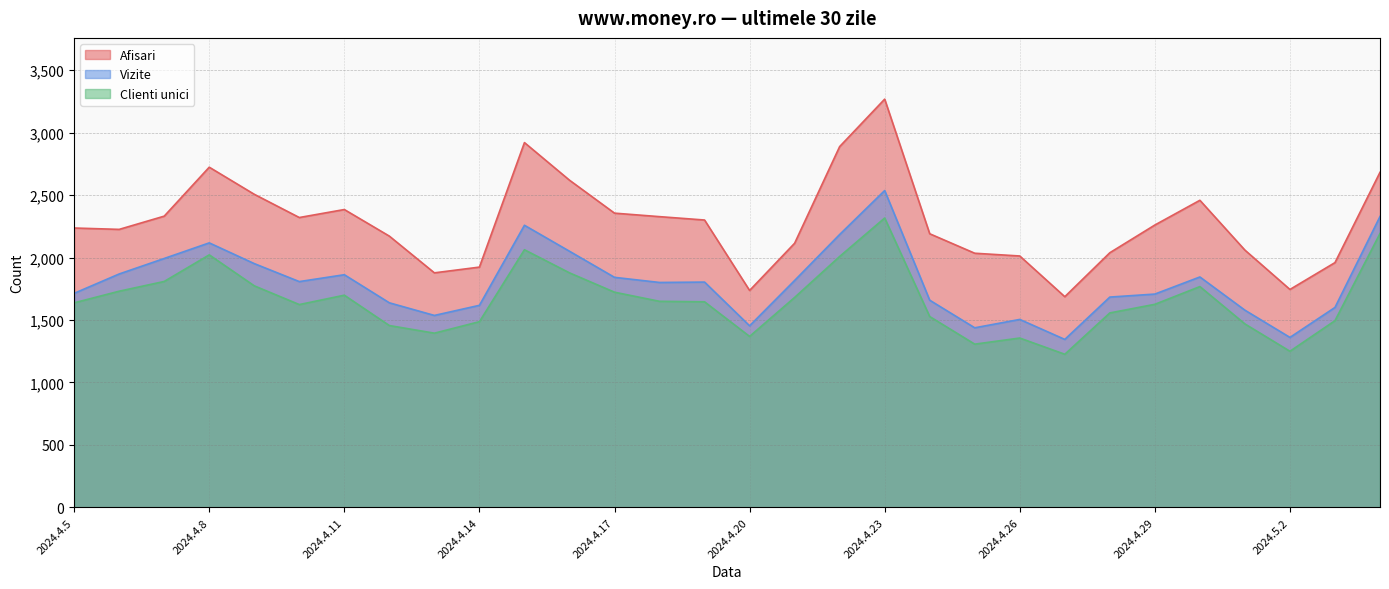

Reading left to right, list all the values displayed in this chart.

Afisari: 2237	2226	2332	2724	2507	2321	2385	2172	1878	1924	2921	2620	2356	2328	2301	1737	2115	2889	3269	2191	2035	2013	1687	2039	2261	2459	2060	1745	1960	2683
Vizite: 1714	1869	1993	2118	1952	1808	1863	1638	1537	1618	2259	2051	1842	1801	1804	1454	1817	2185	2537	1659	1438	1505	1345	1684	1708	1845	1579	1361	1601	2329
Clienti unici: 1638	1731	1809	2022	1774	1624	1699	1456	1395	1487	2063	1878	1723	1650	1646	1369	1681	2009	2317	1528	1307	1356	1226	1557	1626	1768	1469	1250	1495	2193